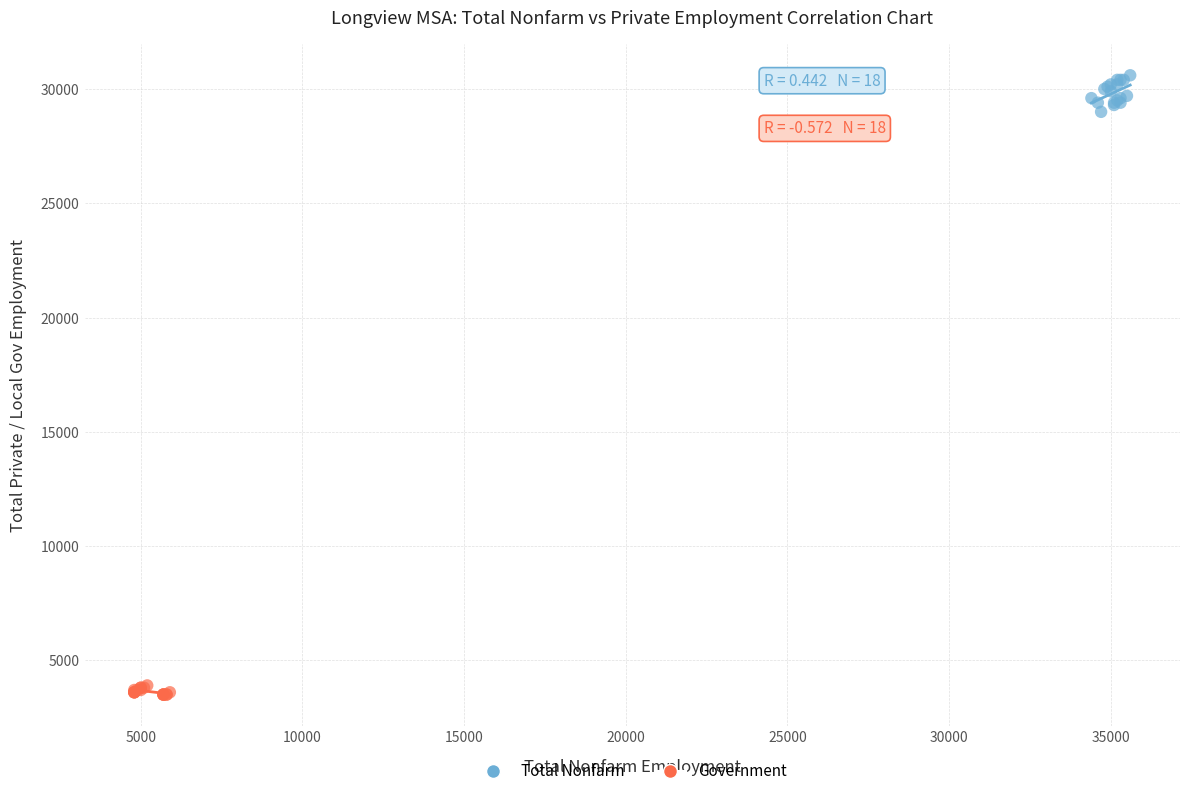

Which series contains the highest Y value?

Total Nonfarm